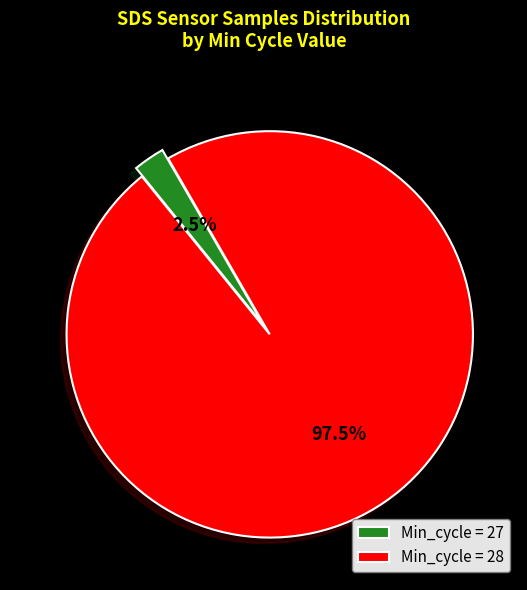

Which category has the smallest portion of the pie?

Min_cycle = 27